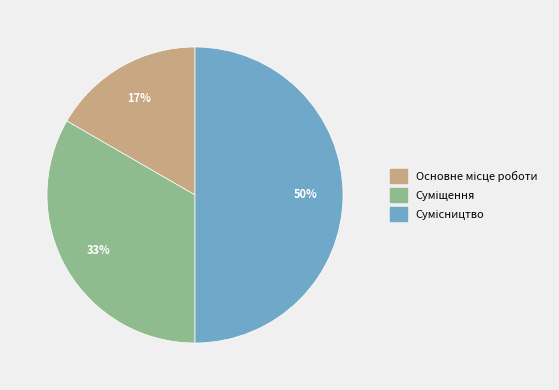

To the nearest percent, what is the average slice percentage?

33%